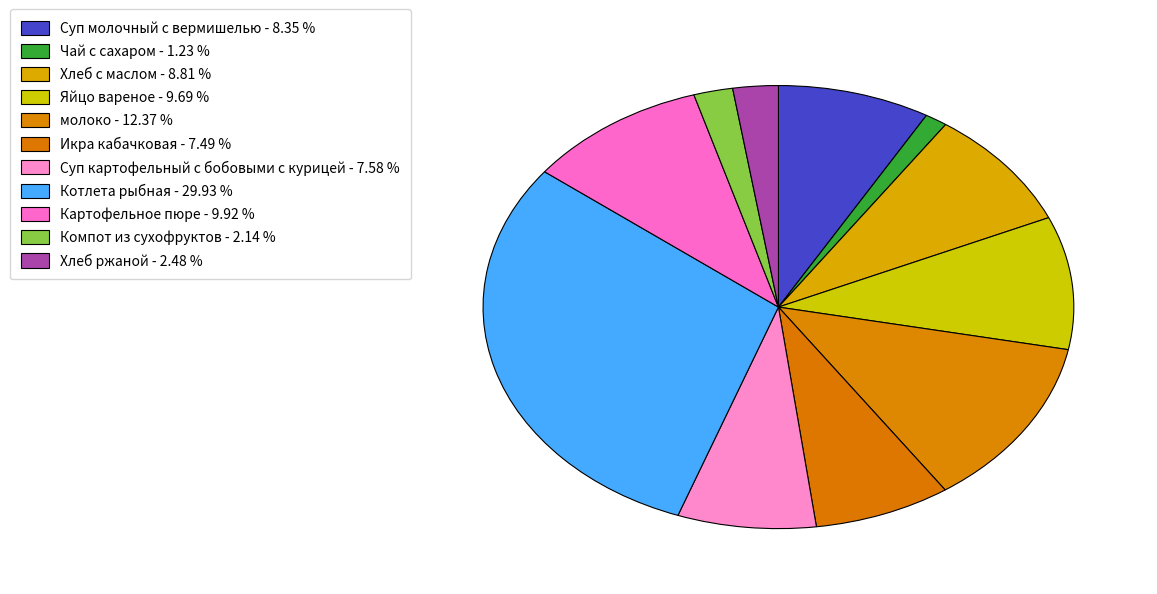

Count the number of slices in the pie.

11